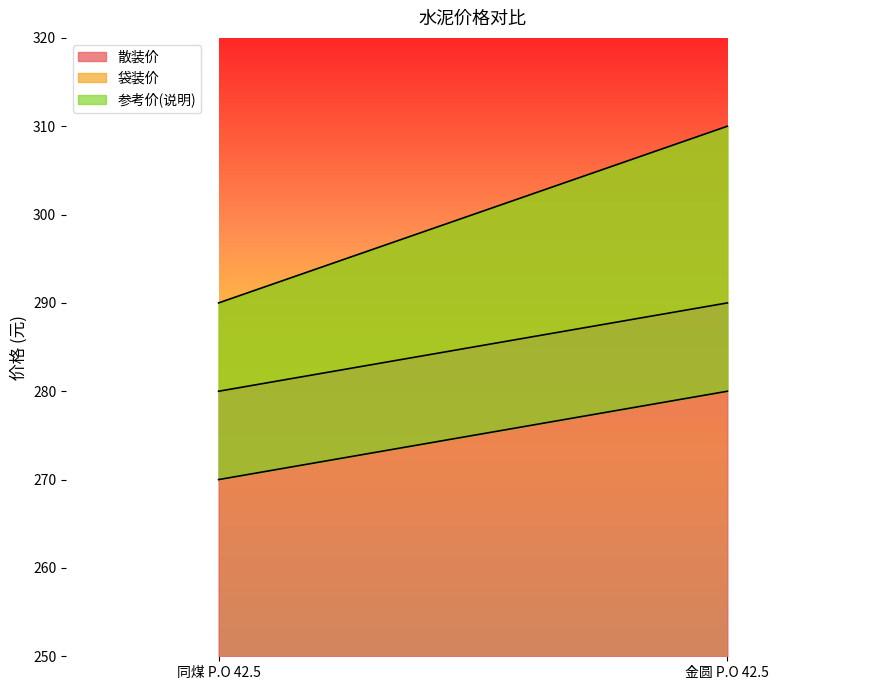

What is the difference between the highest and lowest values at 同煤 P.O 42.5?

20